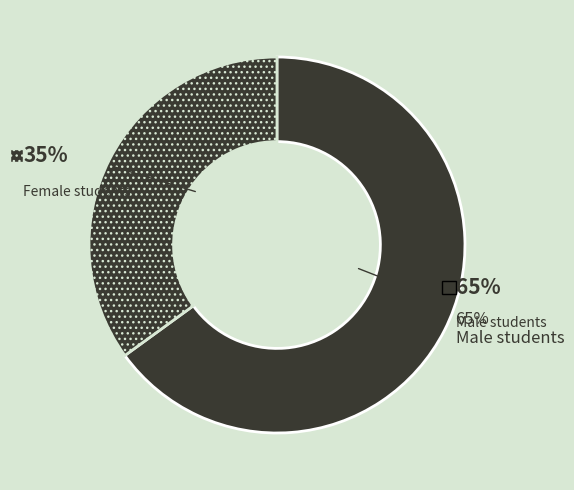

Which has a higher value, F or M?

M